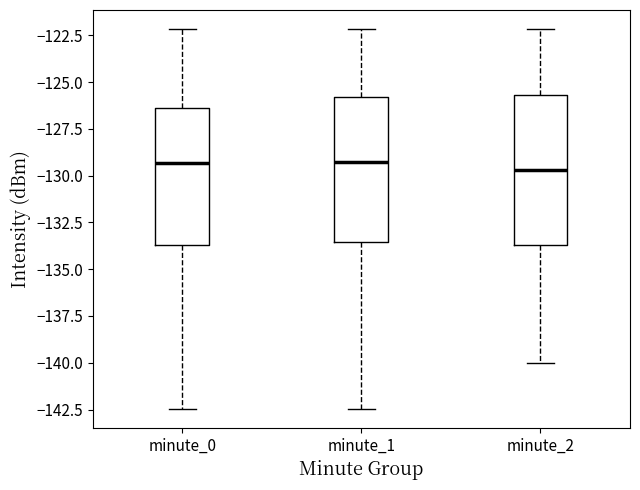

Reading left to right, read every box against the y-axis: the position of its median line, the range the box covers, and the ends of its whiskers. The values are not printed on the chart, so give them approximately, as read against the axis.

minute_0: median -129.5, box -133.5 to -126.5, whiskers -142.5 to -122.0
minute_1: median -129.5, box -133.5 to -126.0, whiskers -142.5 to -122.0
minute_2: median -129.5, box -133.5 to -125.5, whiskers -140.0 to -122.0